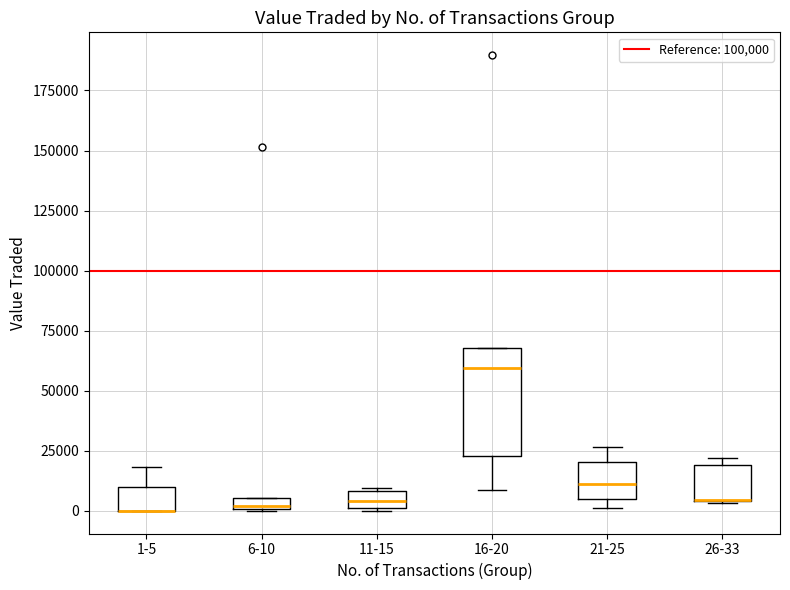

Where is the lower edge of the box for 11-15 on the y-axis? The values are not printed on the chart, so give them approximately, as read against the axis.

0